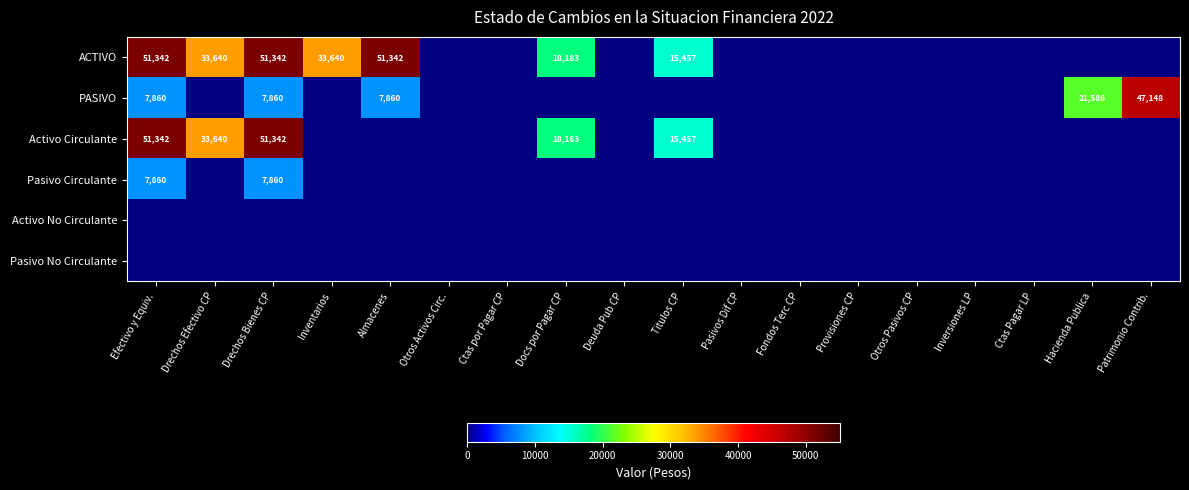

The Activo Circulante series shows 25110 at Docs por Pagar CP. True or false?

False